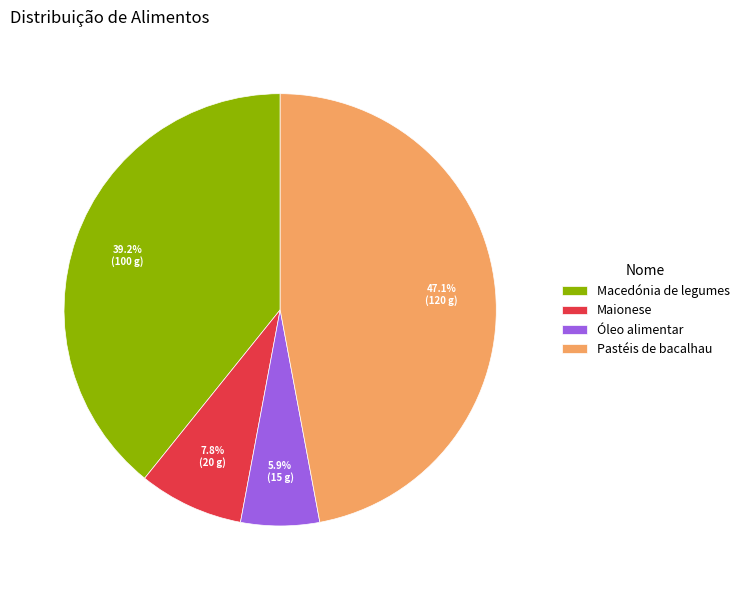

Which category has the biggest portion of the pie?

Pastéis de bacalhau